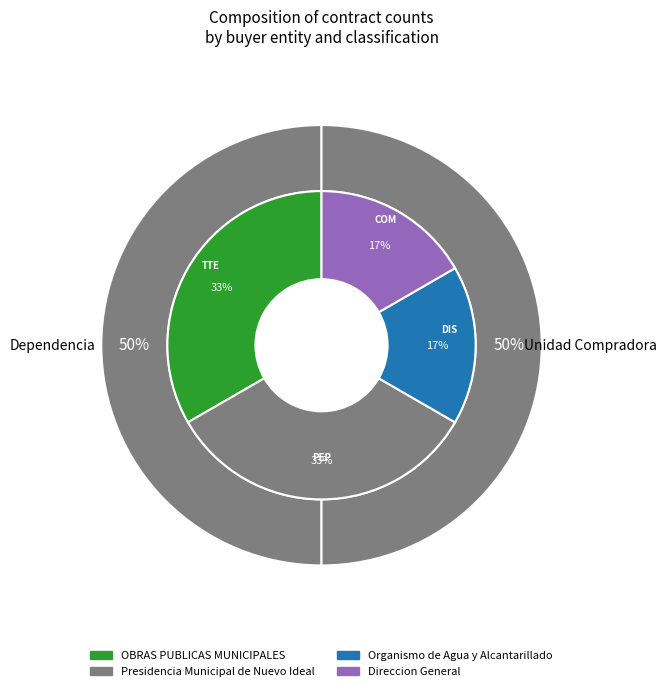

Which slice is the smallest?

Organismo de Agua y Alcantarillado